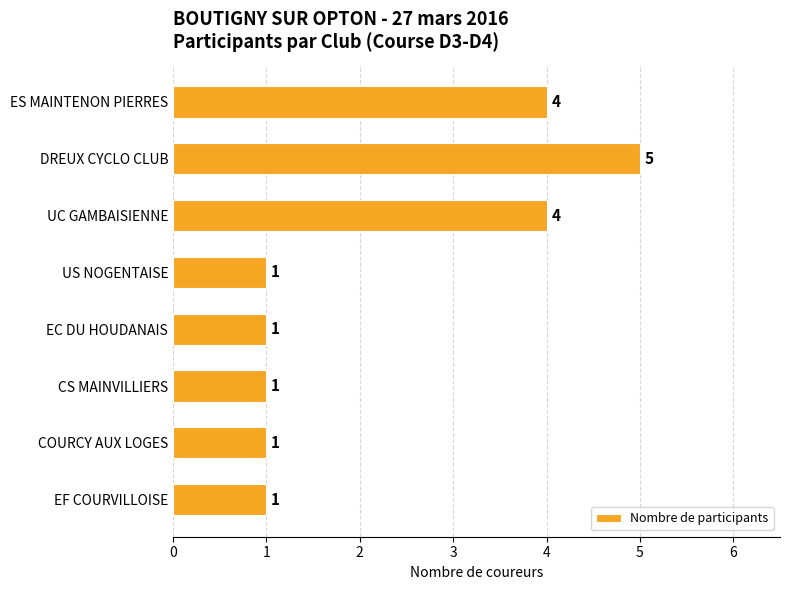

What is the ratio of the value at COURCY AUX LOGES to the value at EF COURVILLOISE?

1.0